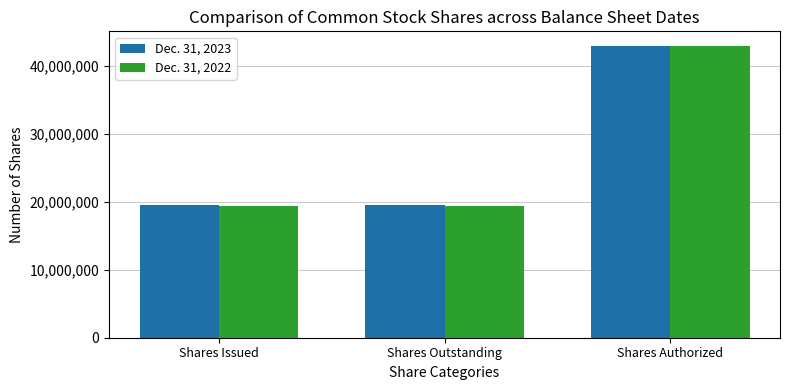

True or false: Dec. 31, 2022 has a value of 20796659 at Shares Authorized.

False